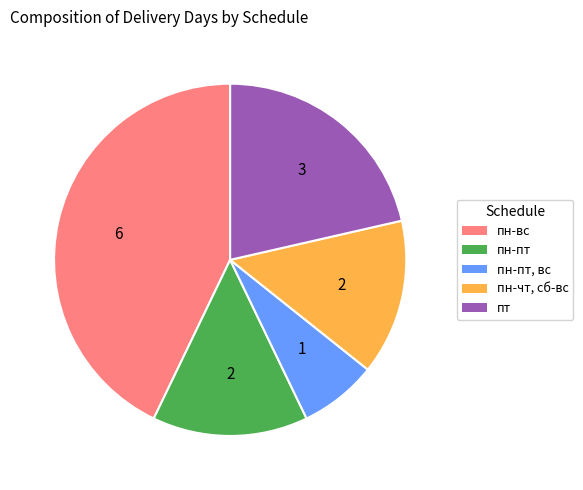

Is there any slice that represents more than half of the pie?

No